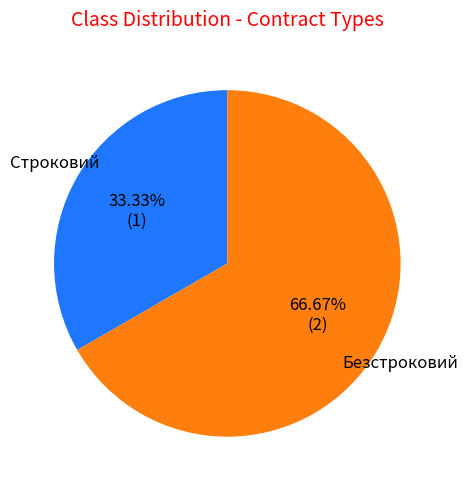

How many slices are in this pie chart?

2